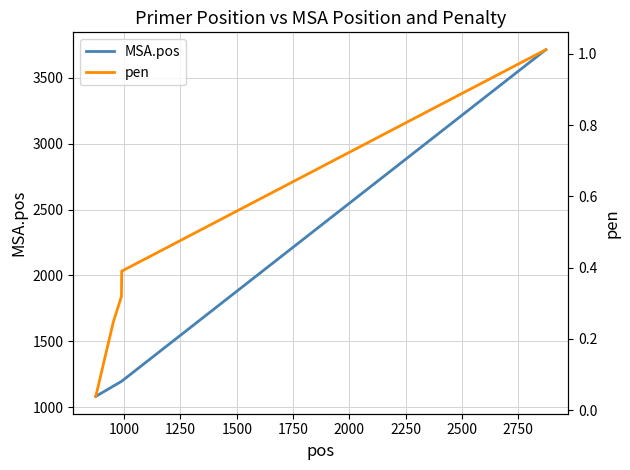

Does the chart have visible grid lines?

Yes